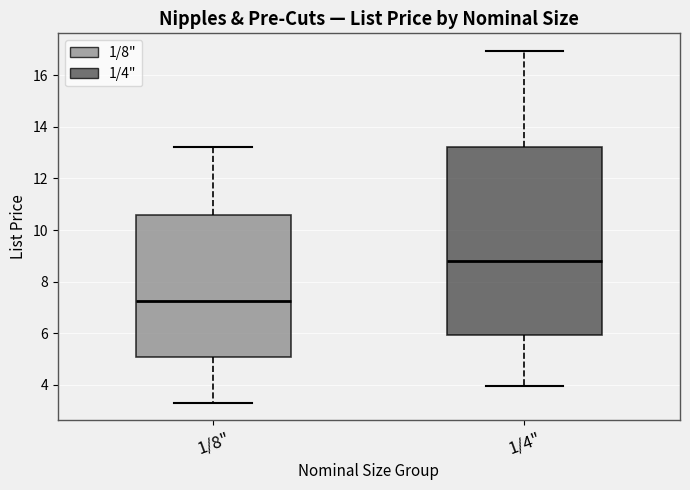

Reading left to right, transcribe this box plot: for each box, give where its median line is, the range the box spans, and where its two whiskers end, as read against the y-axis. The values are not printed on the chart, so give them approximately, as read against the axis.

1/8": median 7.2, box 5.0 to 10.6, whiskers 3.2 to 13.2
1/4": median 8.8, box 6.0 to 13.2, whiskers 4.0 to 17.0